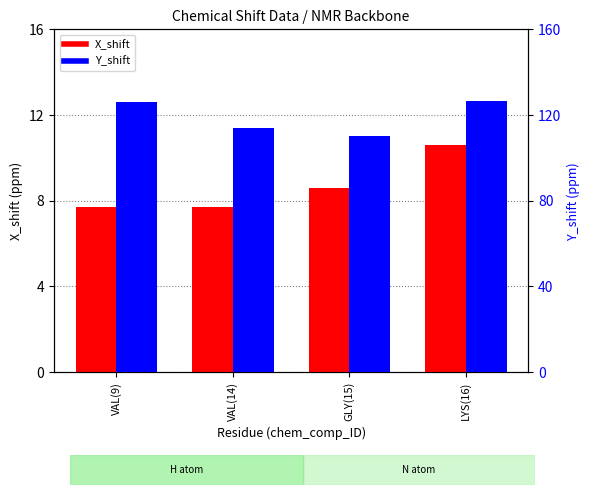

What is the minimum value shown in the chart?

7.7